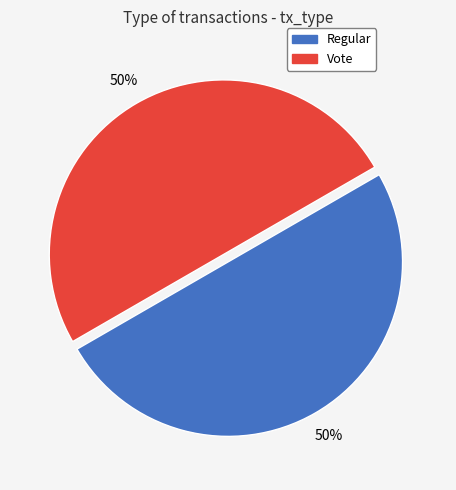

To the nearest percent, what is the average slice percentage?

50%